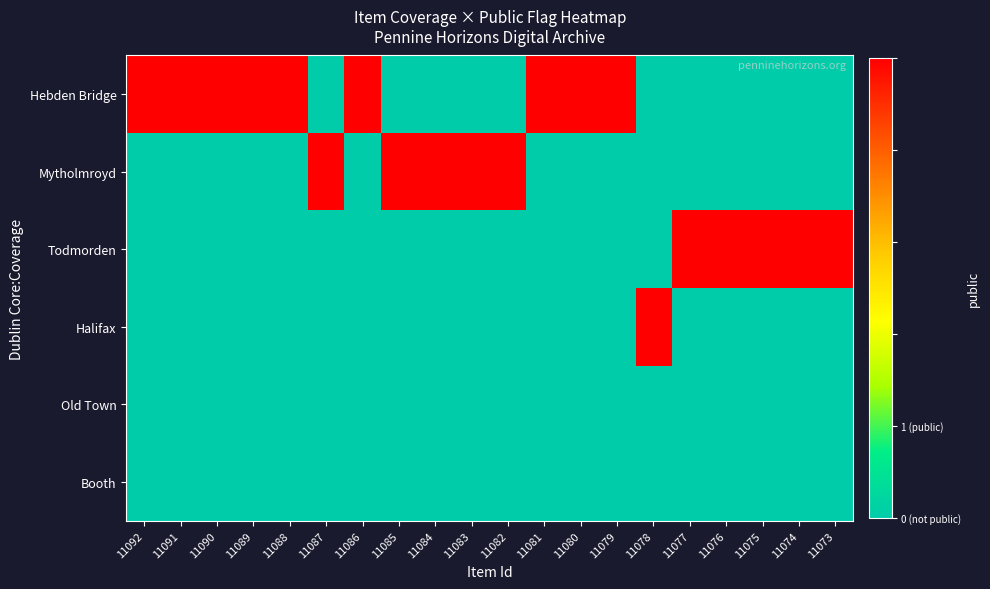

What is the total value across all series at 11092?

1